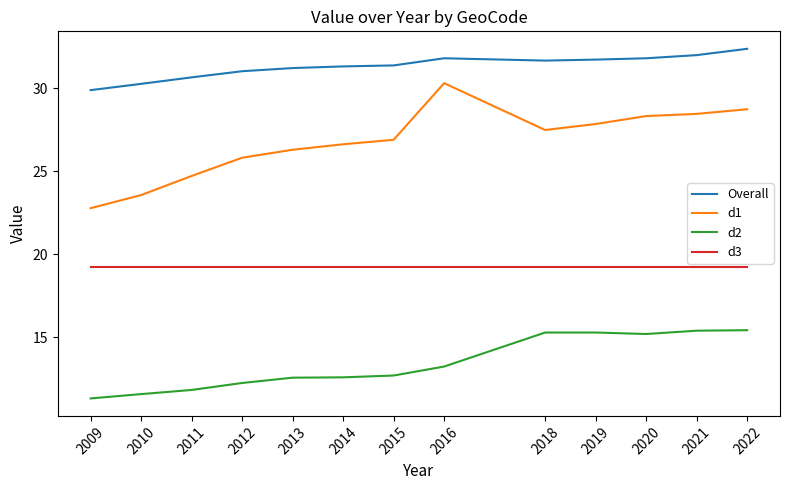

Rank the series by their maximum value, from highest to lowest.

Overall, d1, d3, d2